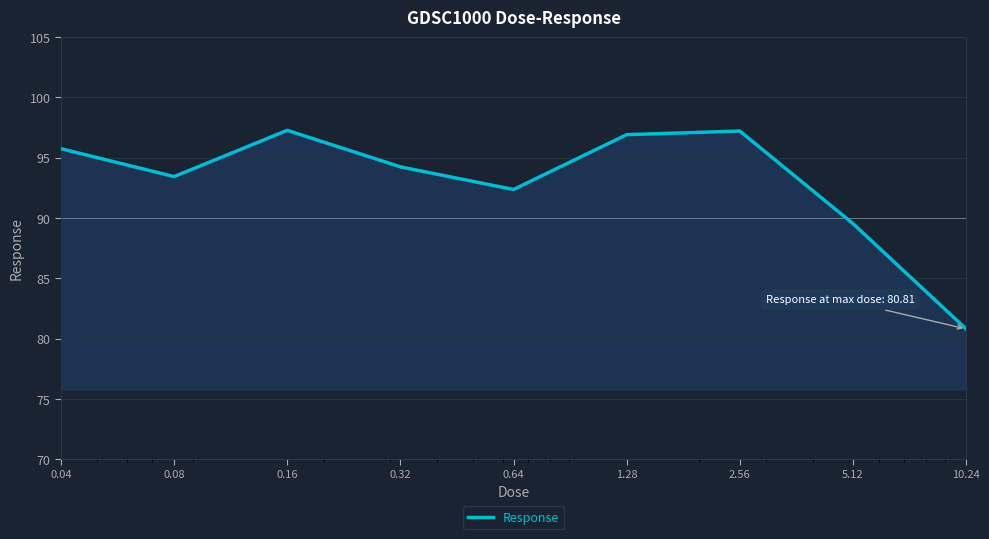

What is the minimum value shown in the chart?

80.8